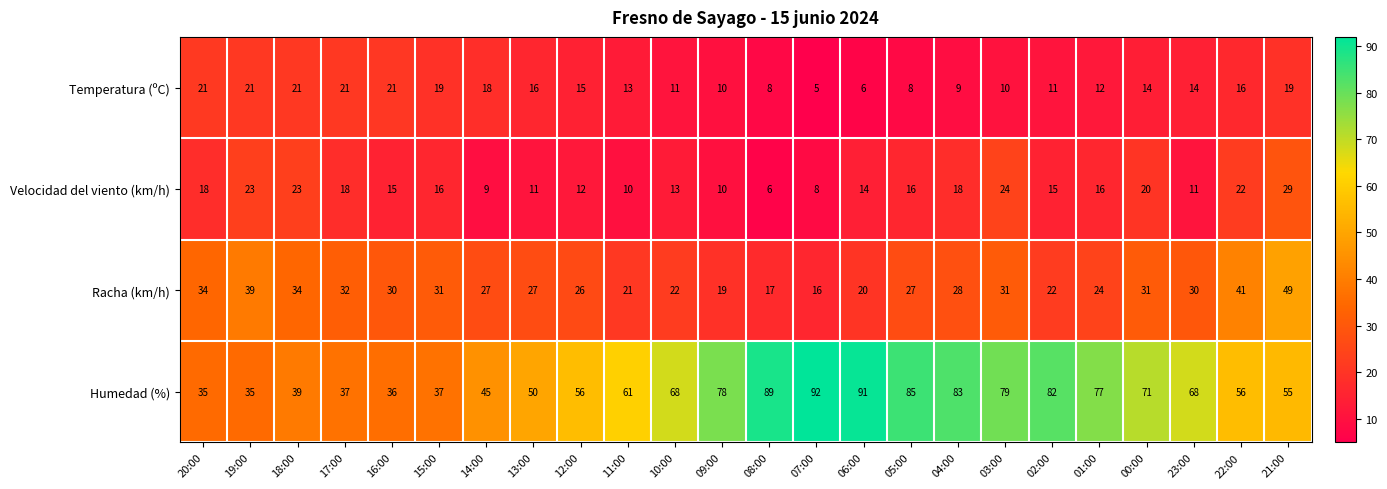

What is the maximum value shown in the chart?

92